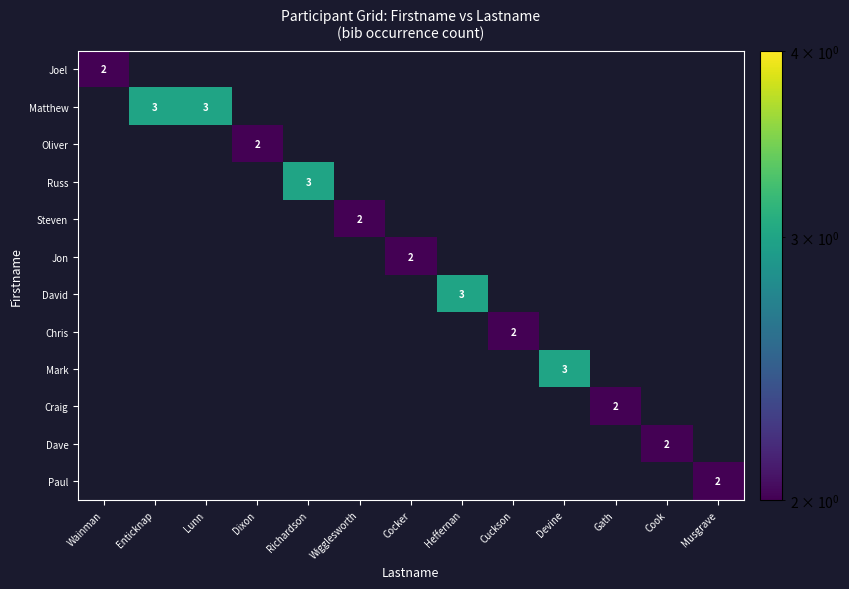

The Steven series shows 1 at Wigglesworth. True or false?

False